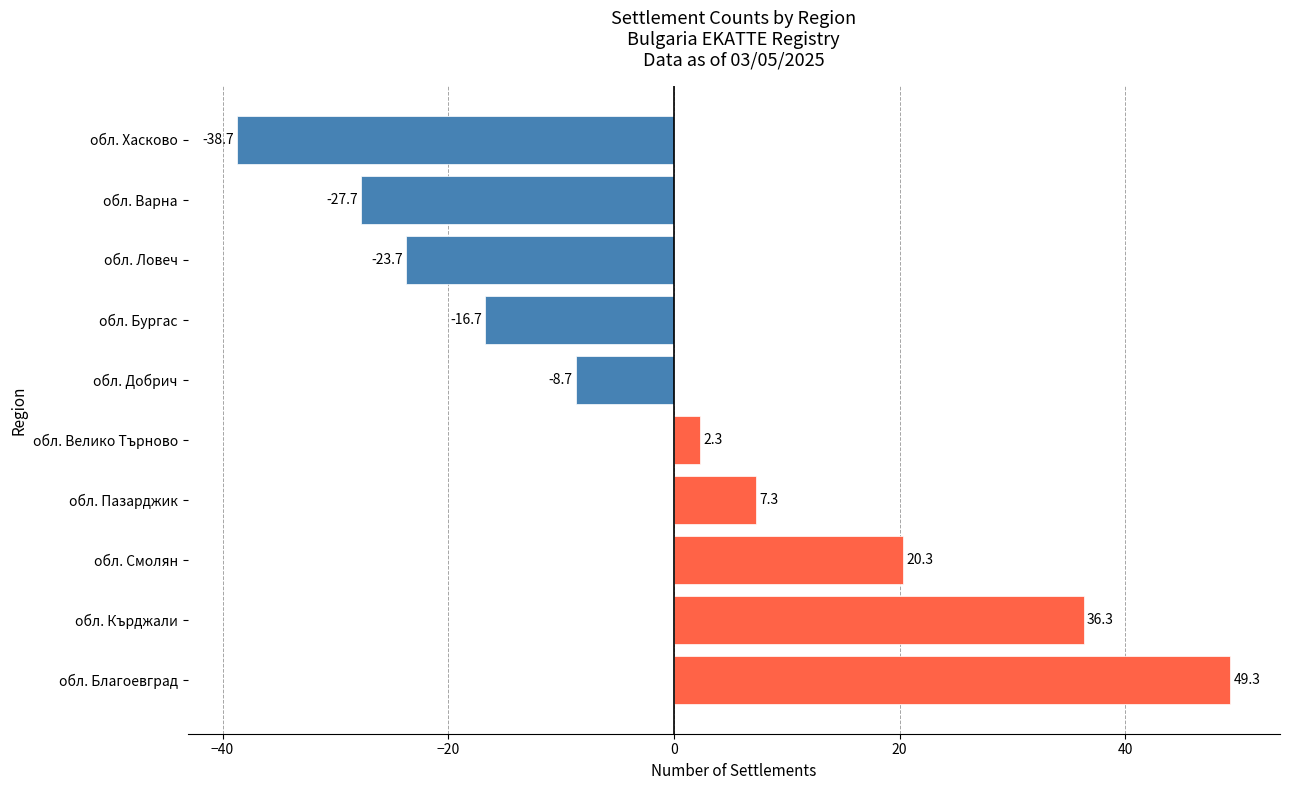

What value does the data have at обл. Ловеч?

-23.7